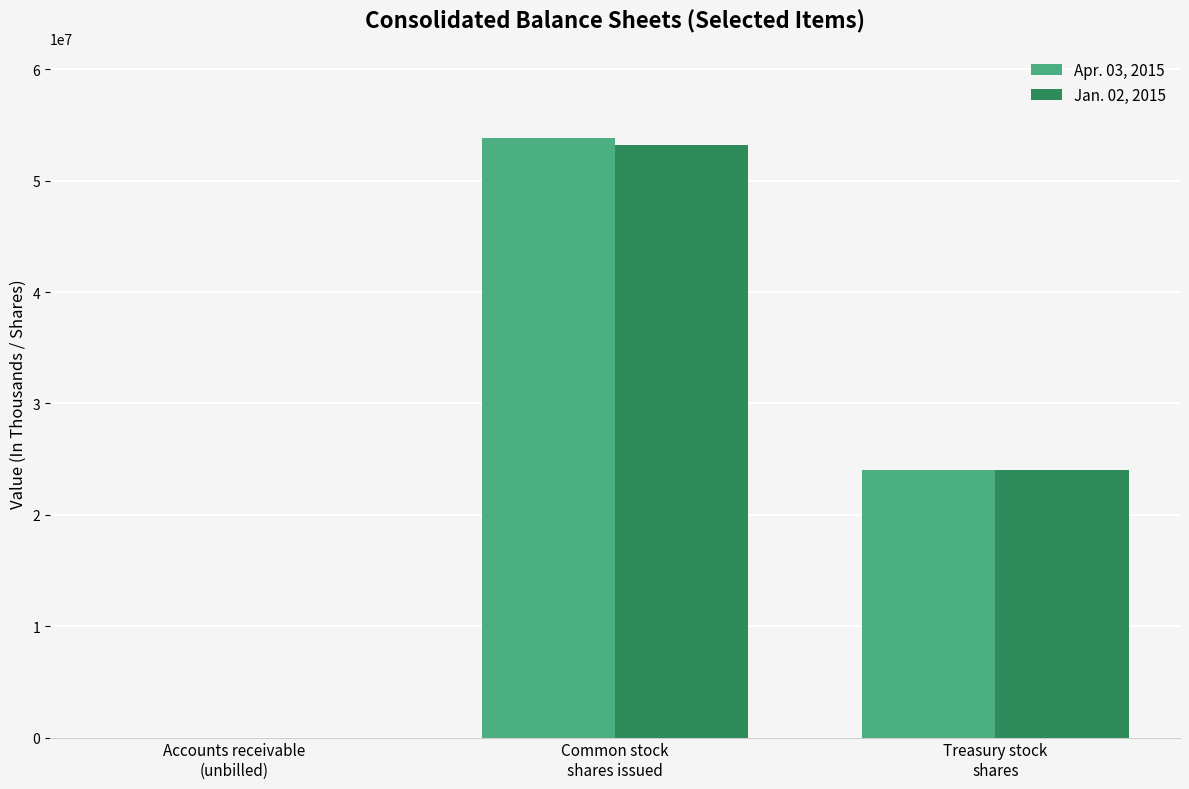

What is the highest value of the Apr. 03, 2015 series?

53811051